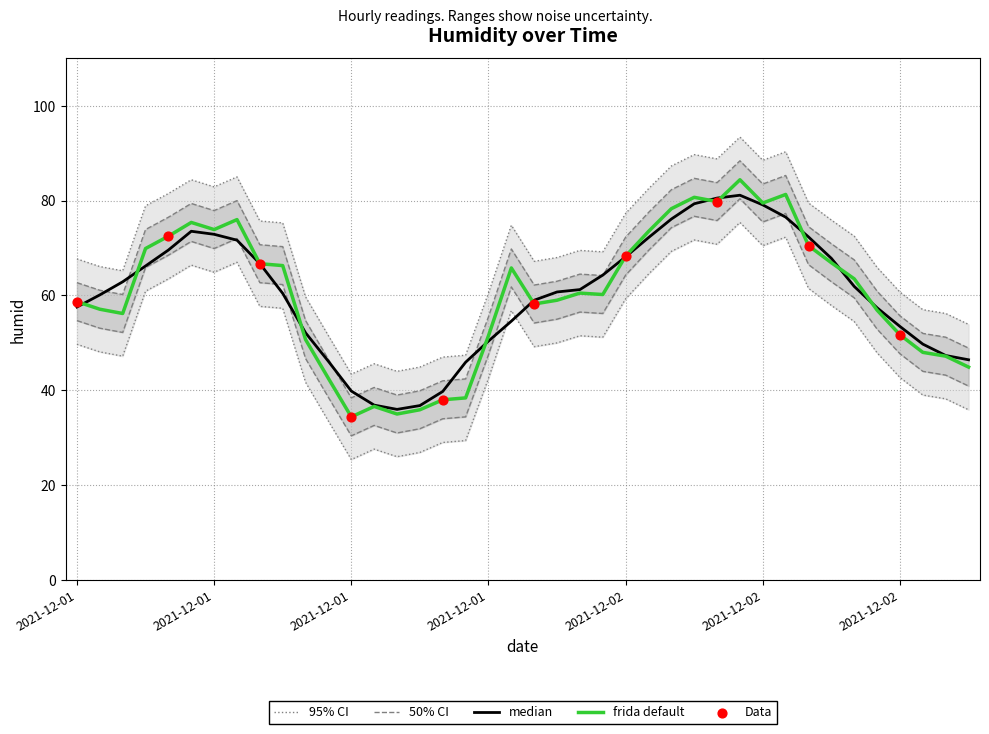

Which has a higher value, 2021-12-01 08:00 or 2021-12-01 06:00?

2021-12-01 06:00